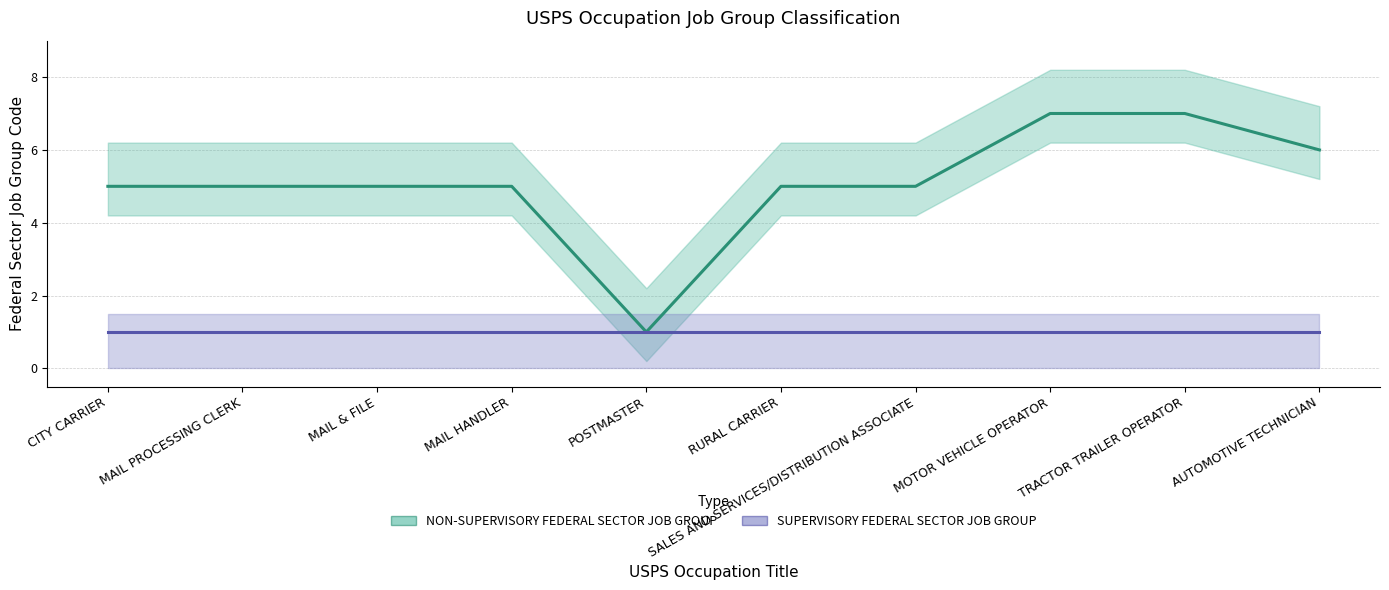

Which category has the highest value across all series?

MOTOR VEHICLE OPERATOR